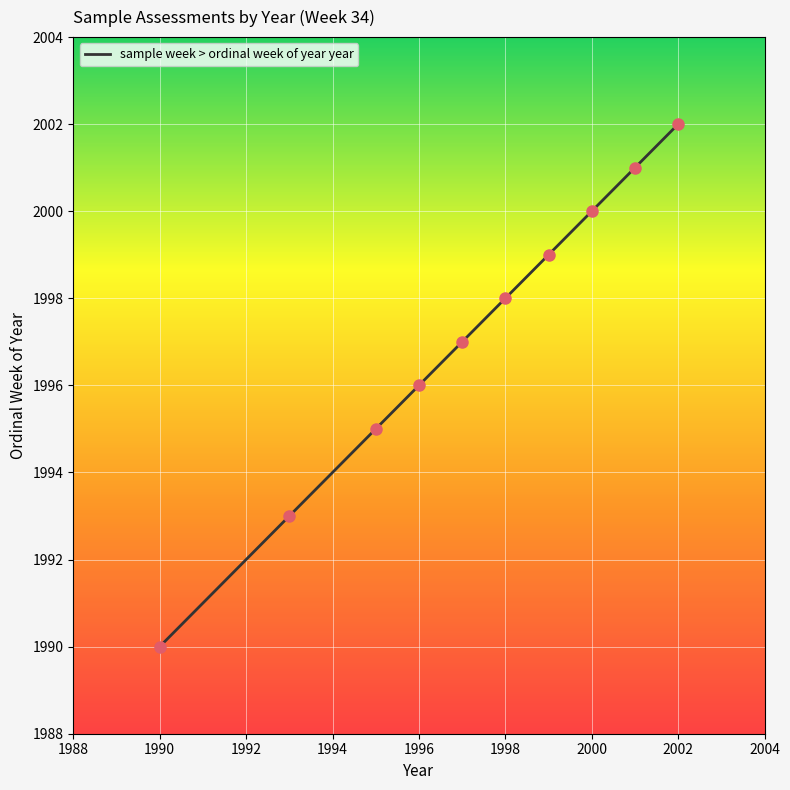

What is the smallest value displayed?

1990